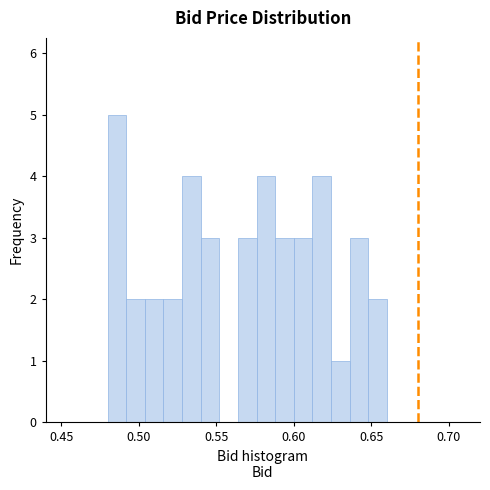

Read against the x-axis, roughly where is the centre of the tallest bar?

0.485